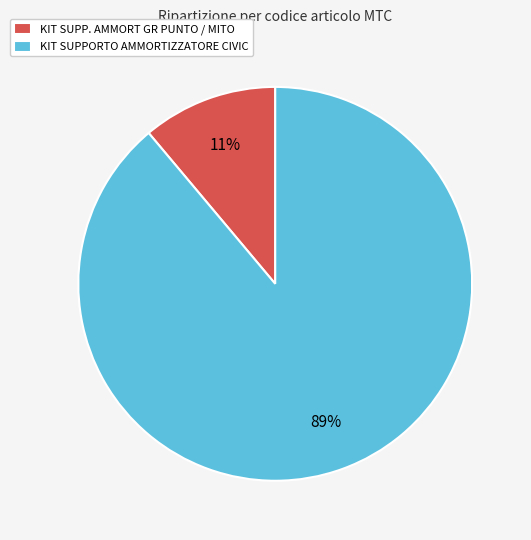

Does KIT SUPPORTO AMMORTIZZATORE CIVIC account for over 50% of the chart?

Yes